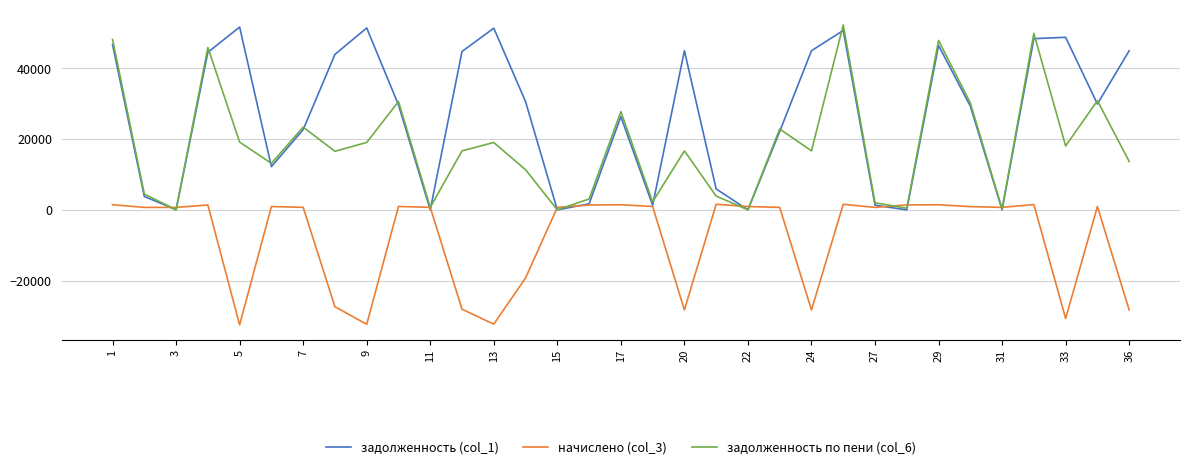

What is the smallest value displayed?

-32544.4